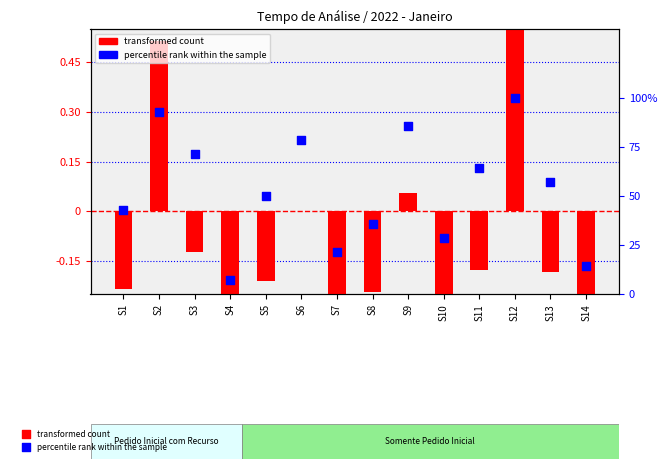

At how many categories does at least one series exceed 1?

1